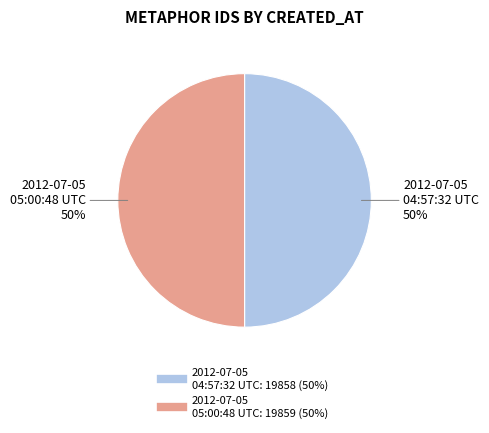

Combined, do 2012-07-05 05:00:48 UTC and 2012-07-05 04:57:32 UTC account for over 50%?

Yes